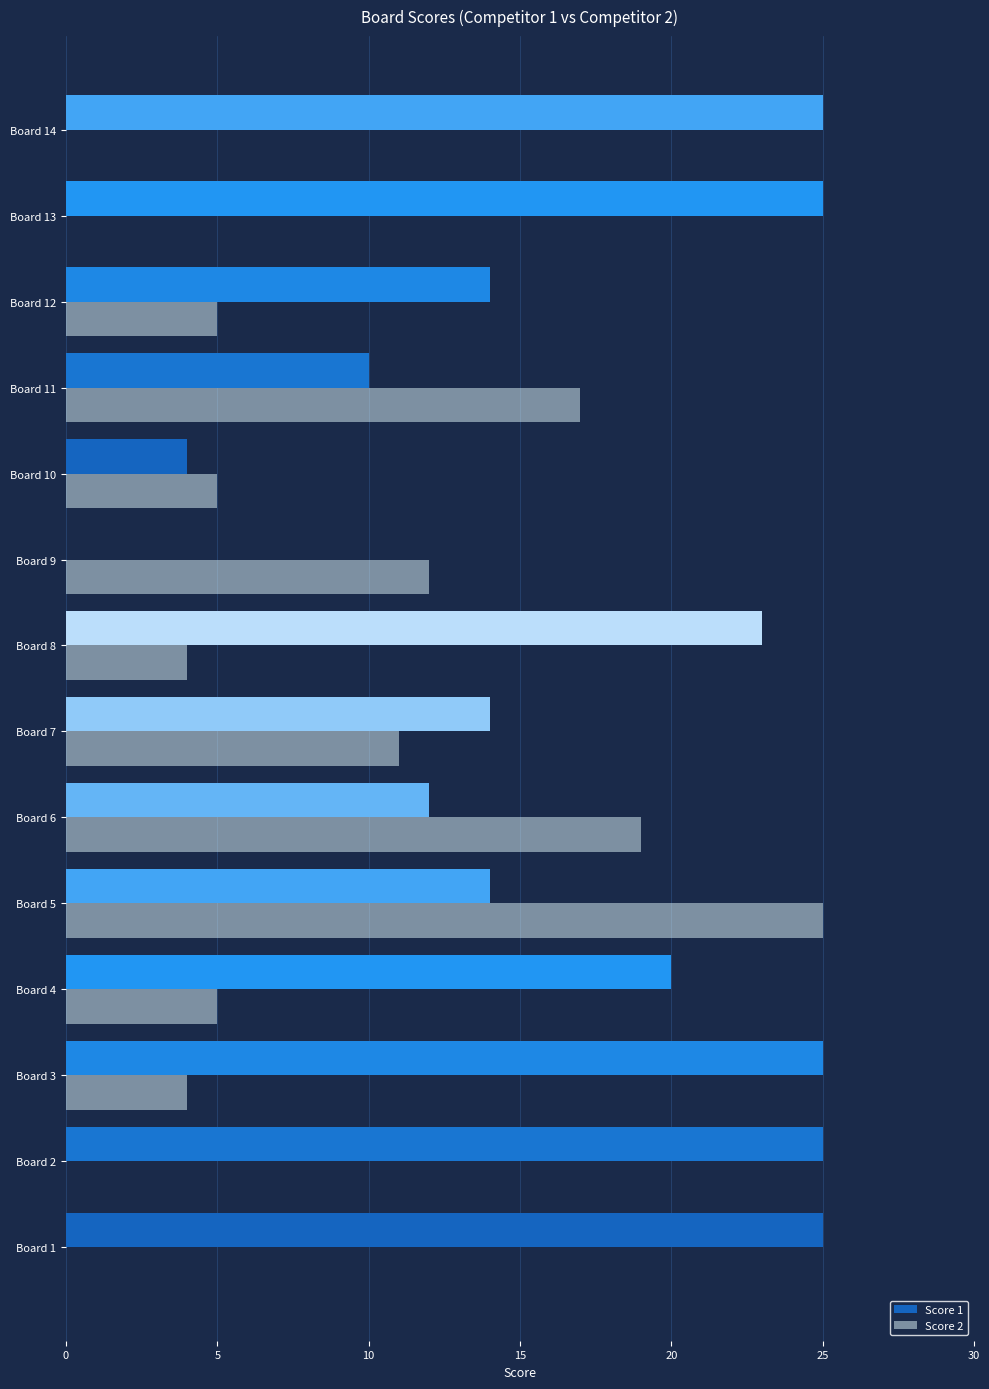

What is the sum of all Score 1 values?

236